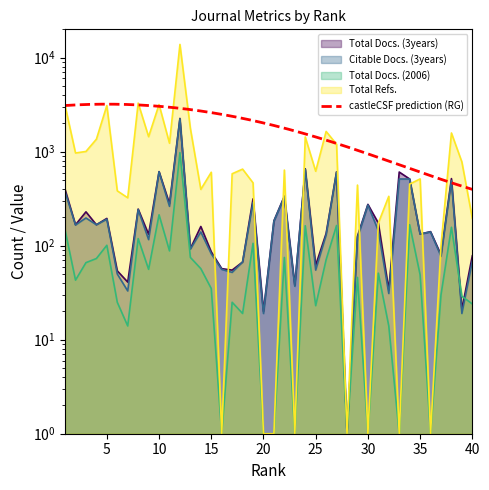

Is the value of Citable Docs. (3years) at 27 greater than the value of Total Refs. at 3?

No